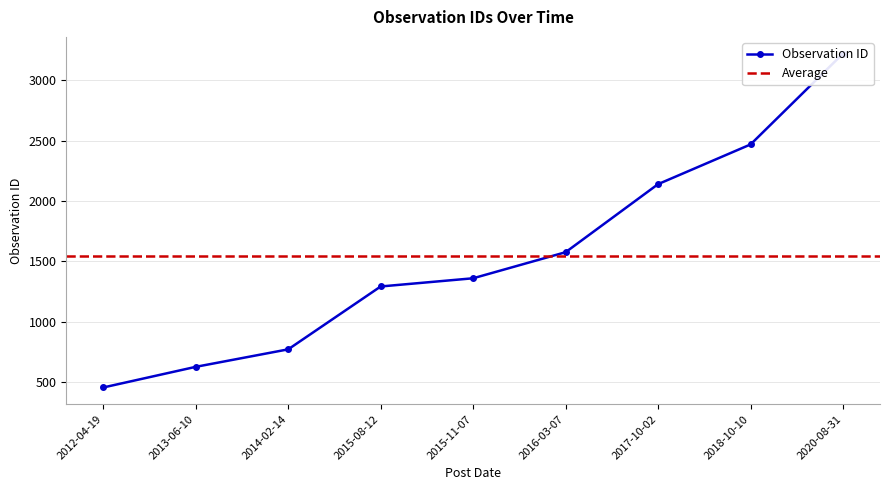

What is the sum of the values at 2015-08-12 and 2015-11-07?

2652